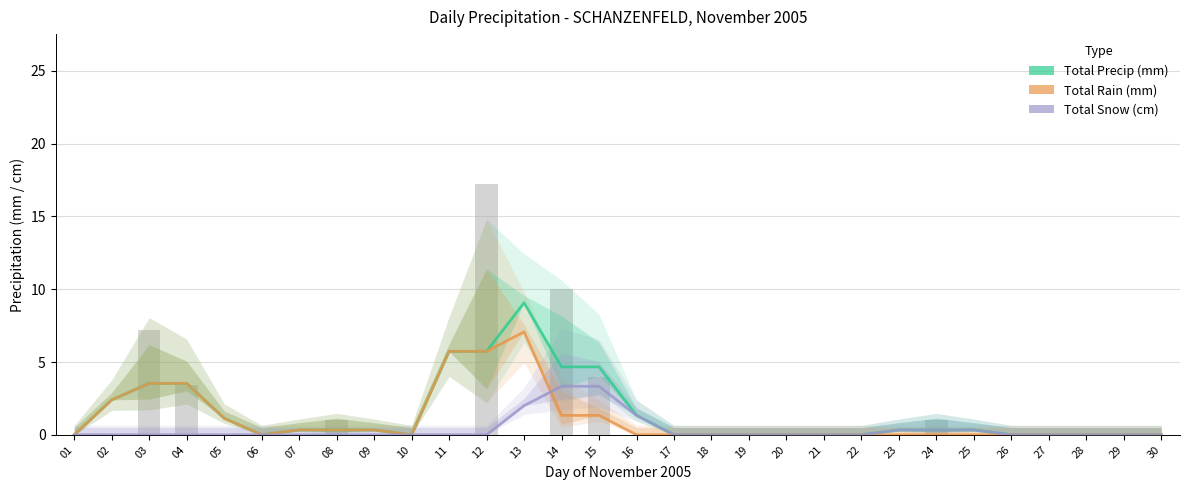

The Total Snow (cm) series shows 0.1 at 24. True or false?

False